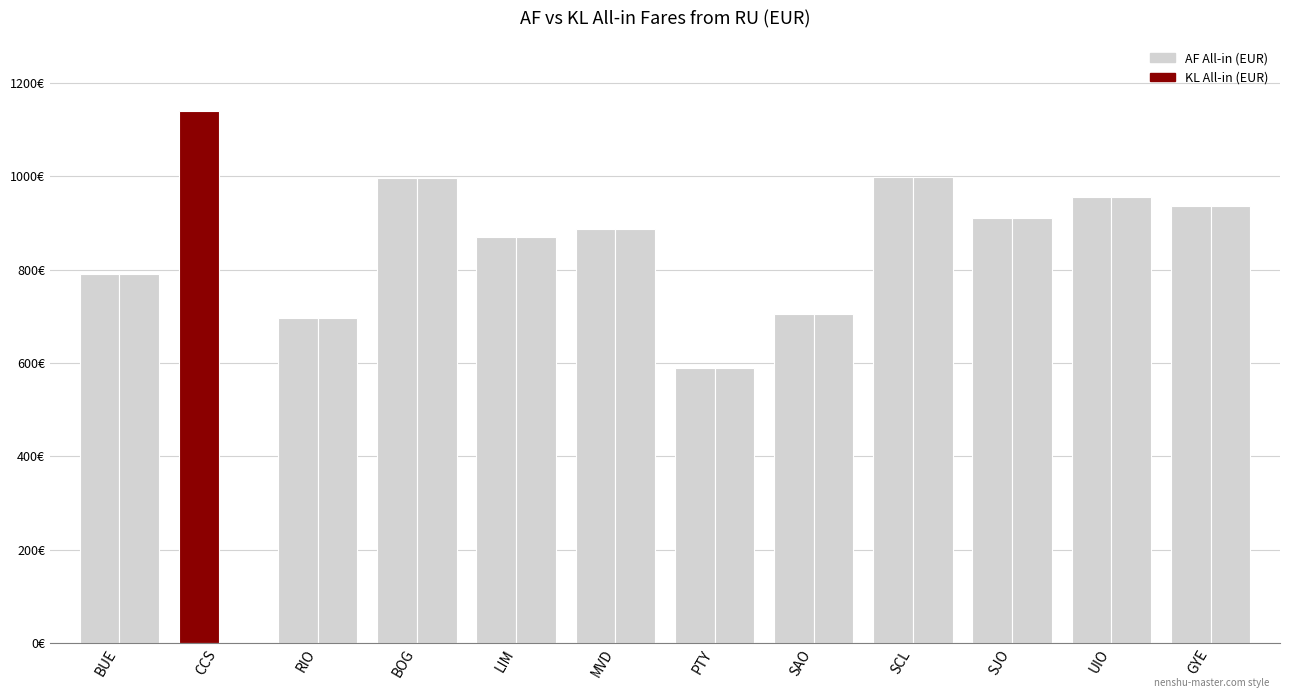

Which series has the largest range (max minus min)?

KL All-in (EUR)